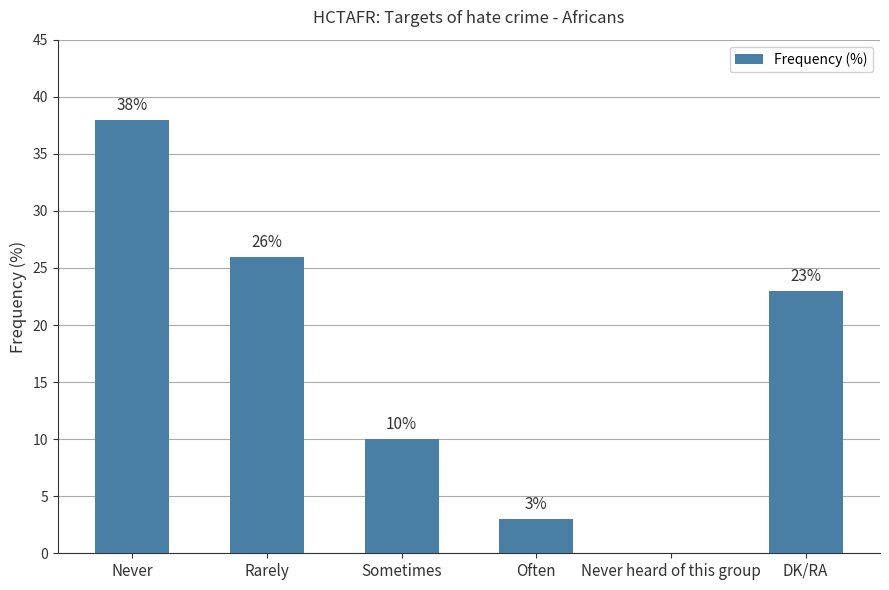

Which category has the highest value across all series?

Never